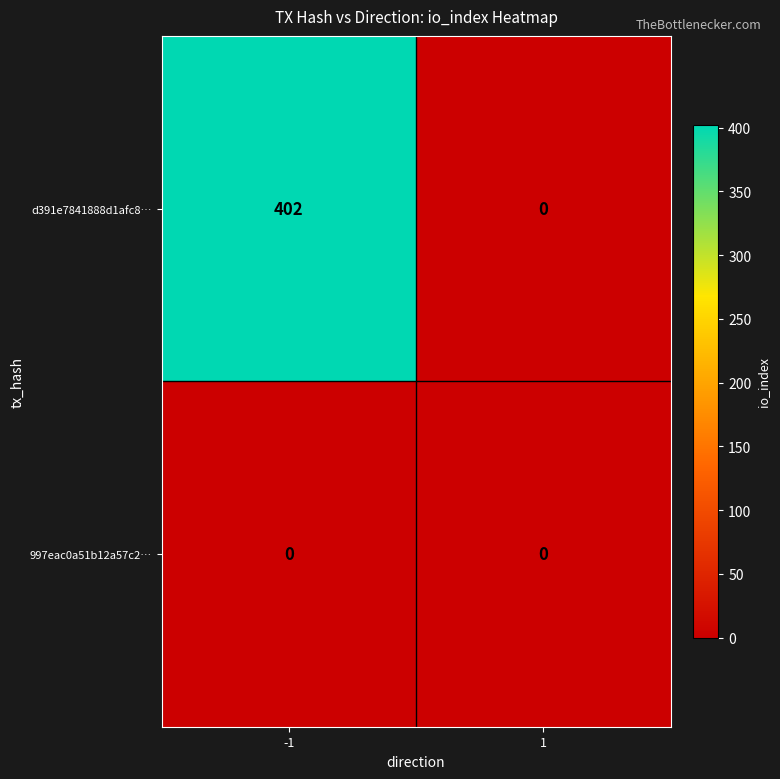

List the series in order of their overall mean, highest first.

d391e7841888d1afc8…, 997eac0a51b12a57c2…